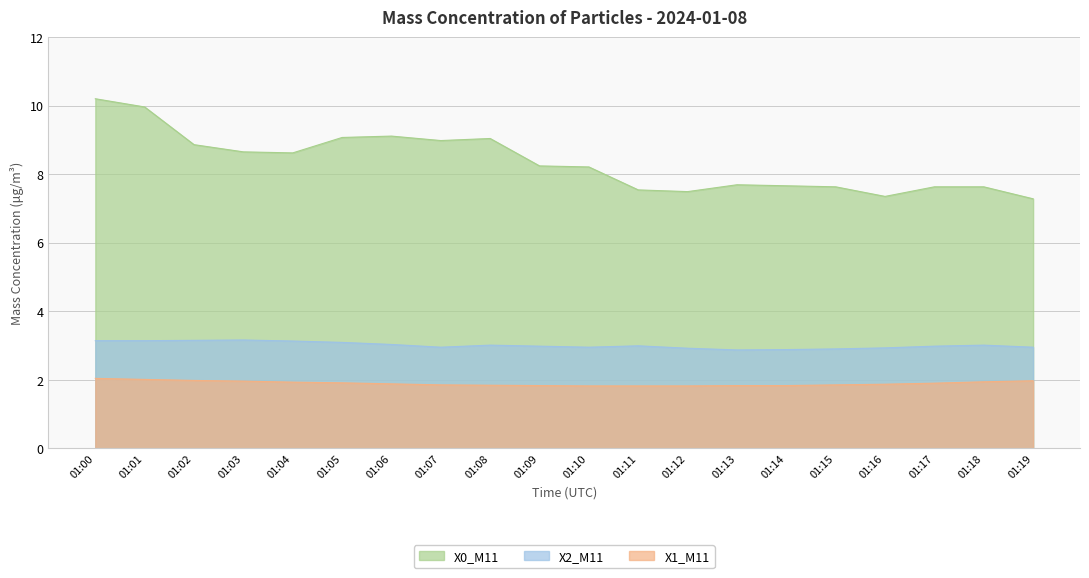

Reading left to right, extract all data points from this chart.

X0_M11: 01:00=10.2	01:01=10.0	01:02=8.9	01:03=8.7	01:04=8.6	01:05=9.1	01:06=9.1	01:07=9.0	01:08=9.0	01:09=8.2	01:10=8.2	01:11=7.5	01:12=7.5	01:13=7.7	01:14=7.7	01:15=7.6	01:16=7.3	01:17=7.6	01:18=7.6	01:19=7.3
X2_M11: 01:00=3.1	01:01=3.1	01:02=3.1	01:03=3.2	01:04=3.1	01:05=3.1	01:06=3.0	01:07=3.0	01:08=3.0	01:09=3.0	01:10=3.0	01:11=3.0	01:12=2.9	01:13=2.9	01:14=2.9	01:15=2.9	01:16=2.9	01:17=3.0	01:18=3.0	01:19=3.0
X1_M11: 01:00=2.0	01:01=2.0	01:02=2.0	01:03=2.0	01:04=1.9	01:05=1.9	01:06=1.9	01:07=1.9	01:08=1.8	01:09=1.8	01:10=1.8	01:11=1.8	01:12=1.8	01:13=1.8	01:14=1.8	01:15=1.9	01:16=1.9	01:17=1.9	01:18=1.9	01:19=2.0